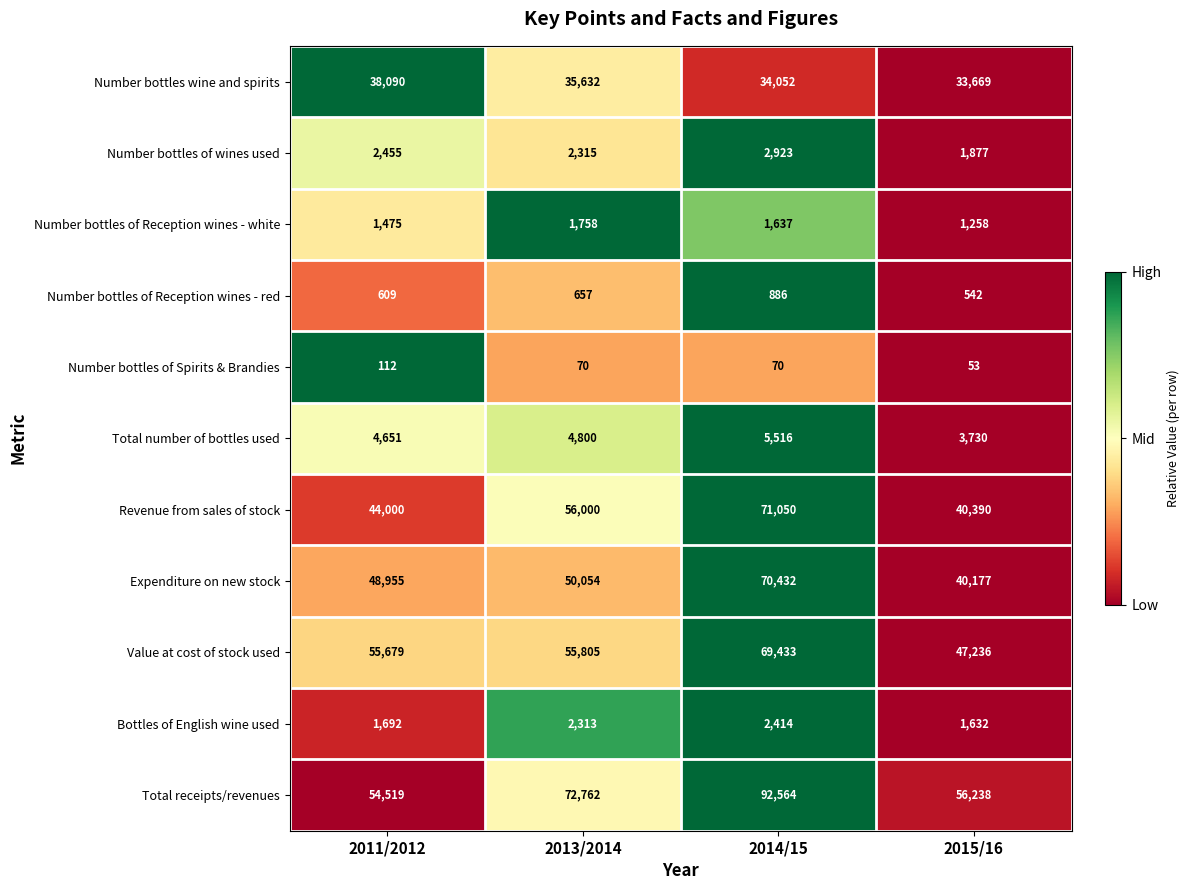

What is the difference between the highest and lowest values at 2014/15?

92494